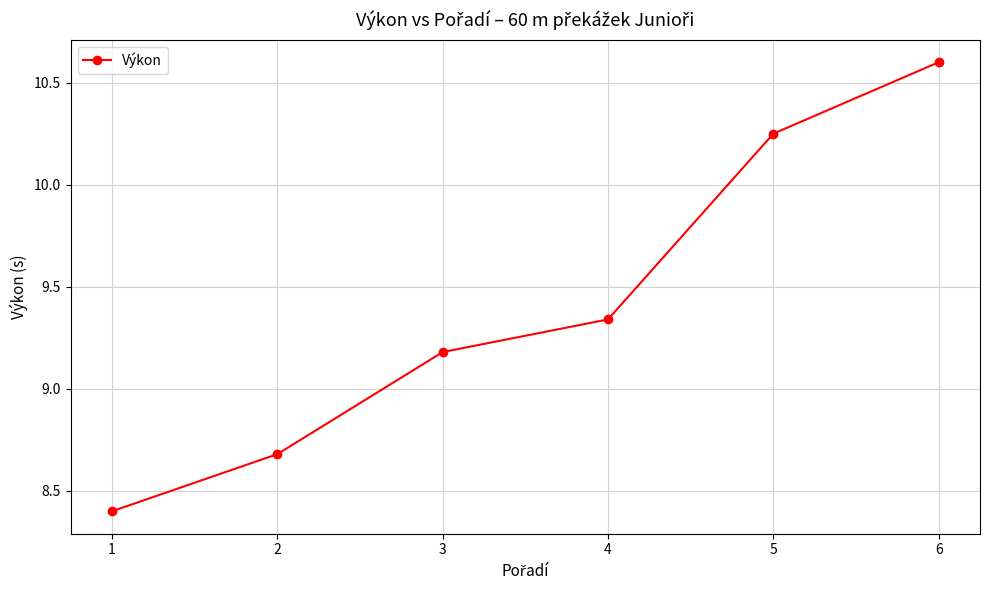

What is the approximate value at 2?

8.7